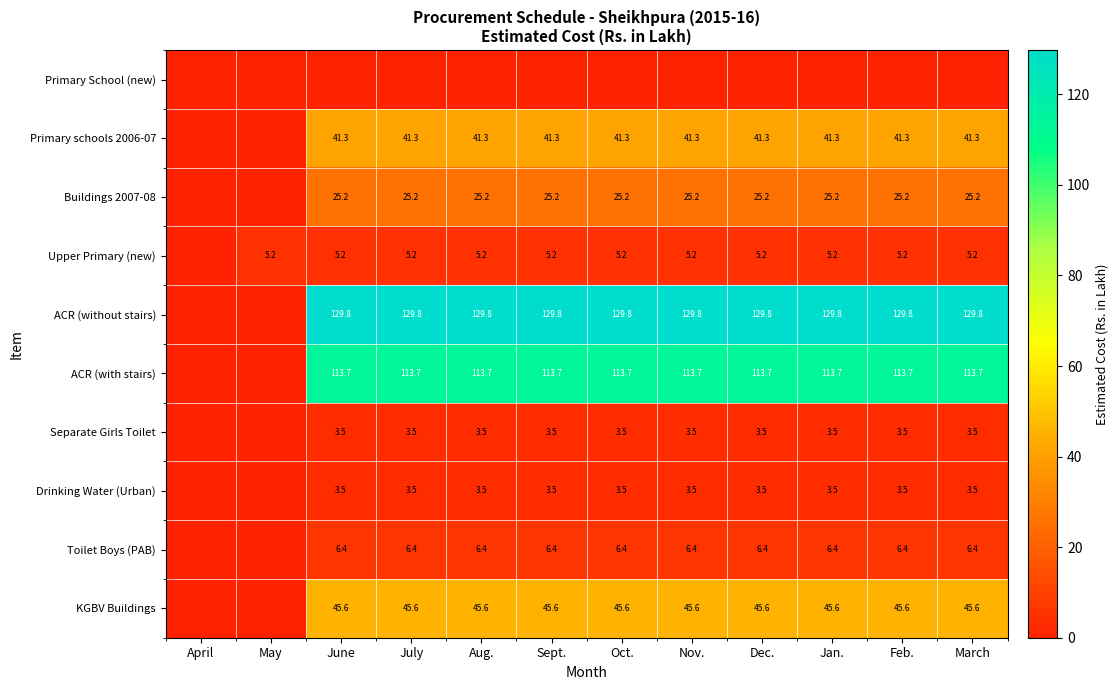

The value of Toilet Boys (PAB) at June is 8.5. True or false?

False